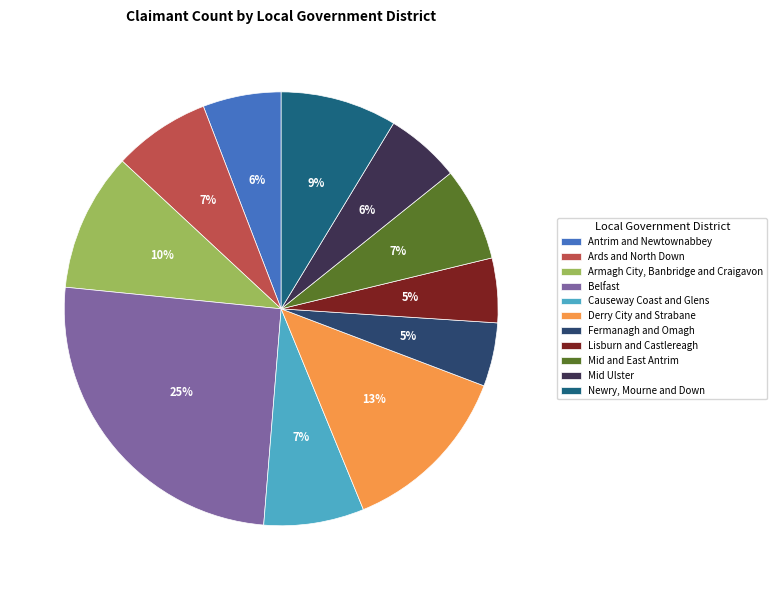

To the nearest percent, what percentage of the pie is Causeway Coast and Glens?

7%